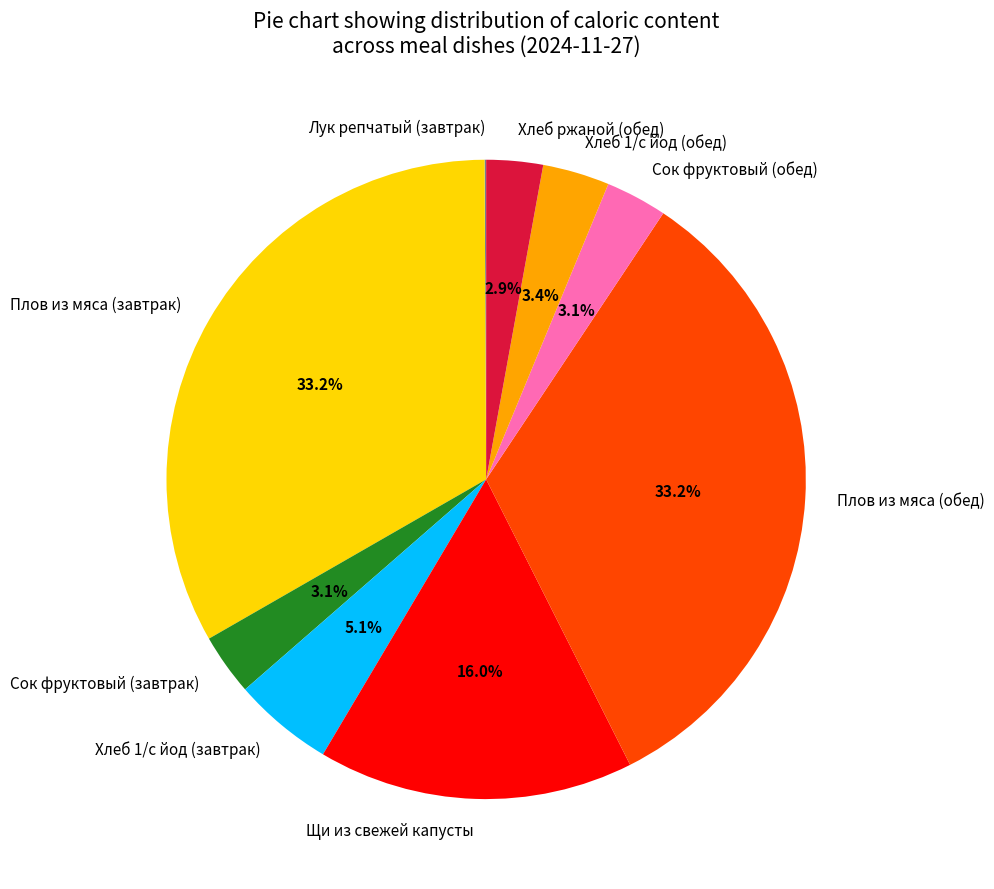

Does any single category account for the majority?

No